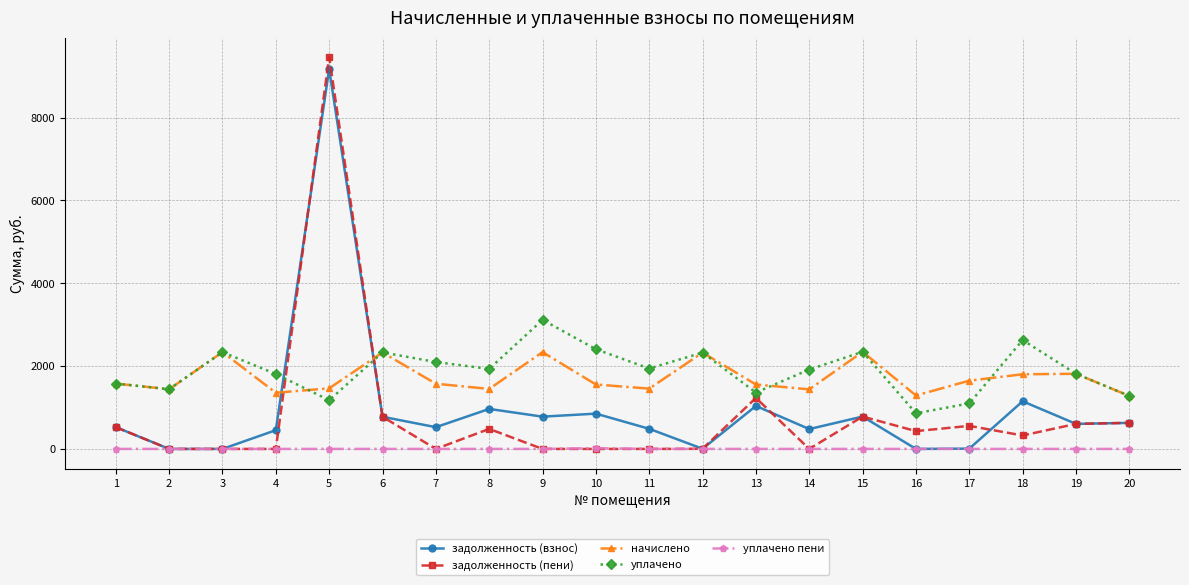

True or false: уплачено and уплачено пени intersect in this chart.

False